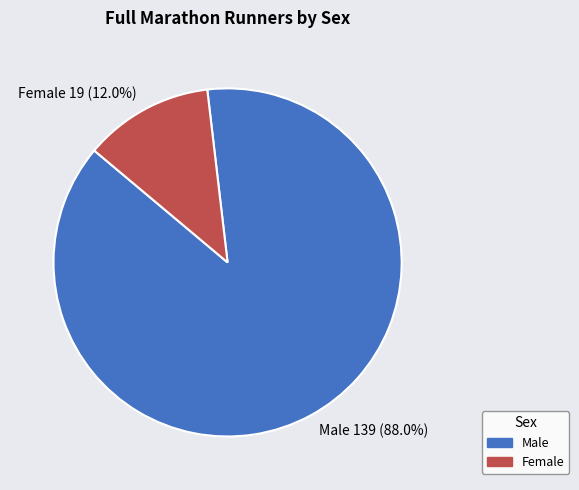

Combined, what portion of the pie is Female and Male?

100.0%